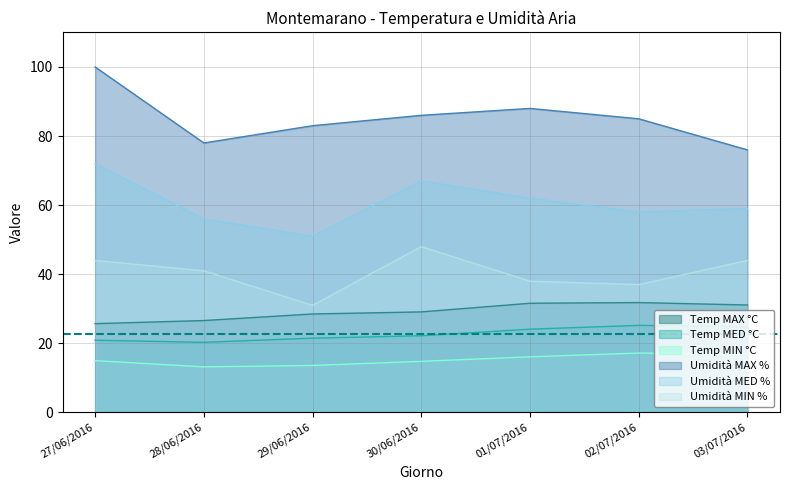

True or false: Umidità MIN % and Umidità MAX % intersect in this chart.

False